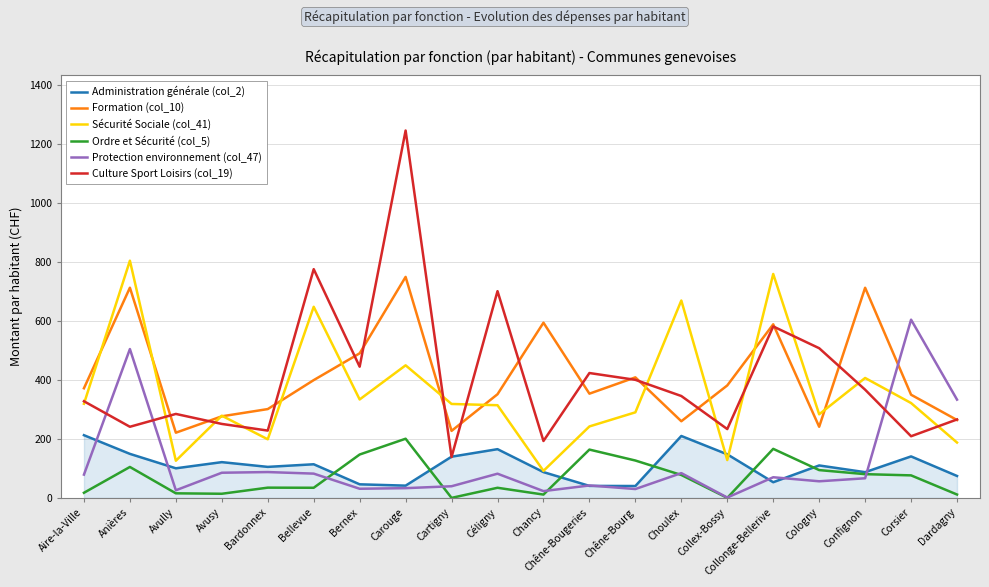

What are all the series names shown in the legend?

Administration générale (col_2), Formation (col_10), Sécurité Sociale (col_41), Ordre et Sécurité (col_5), Protection environnement (col_47), Culture Sport Loisirs (col_19)